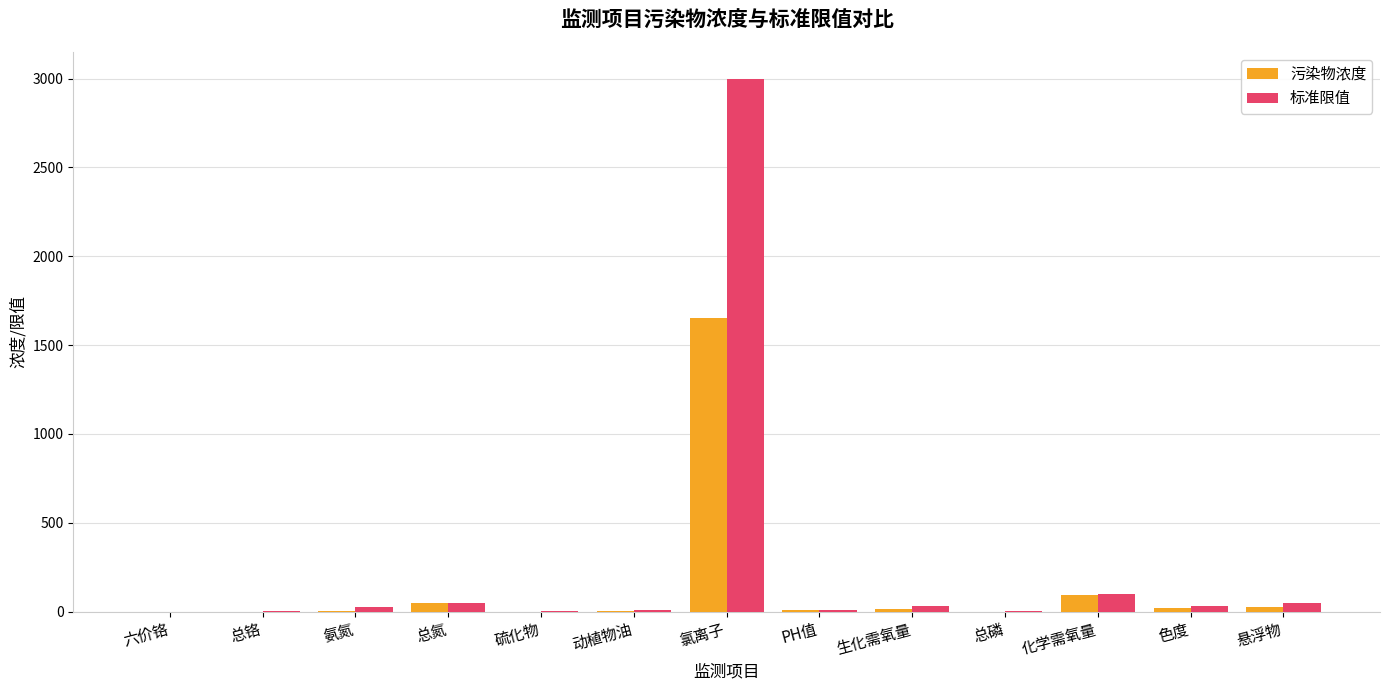

Is the value of 标准限值 at 氯离子 greater than the value of 污染物浓度 at 色度?

Yes